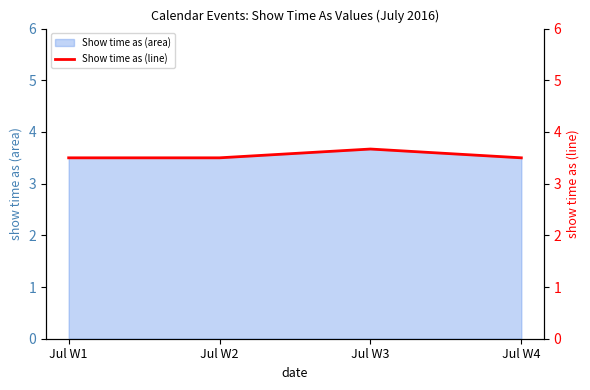

What is the change in value from Jul W2 to Jul W3?

+0.2